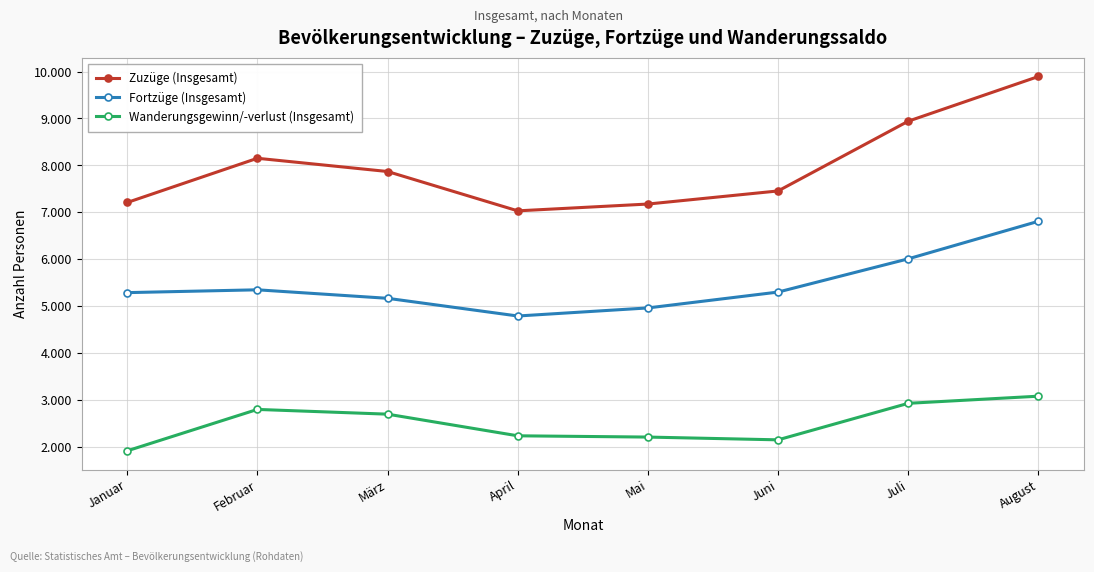

At which category is the sum across all series the highest?

August